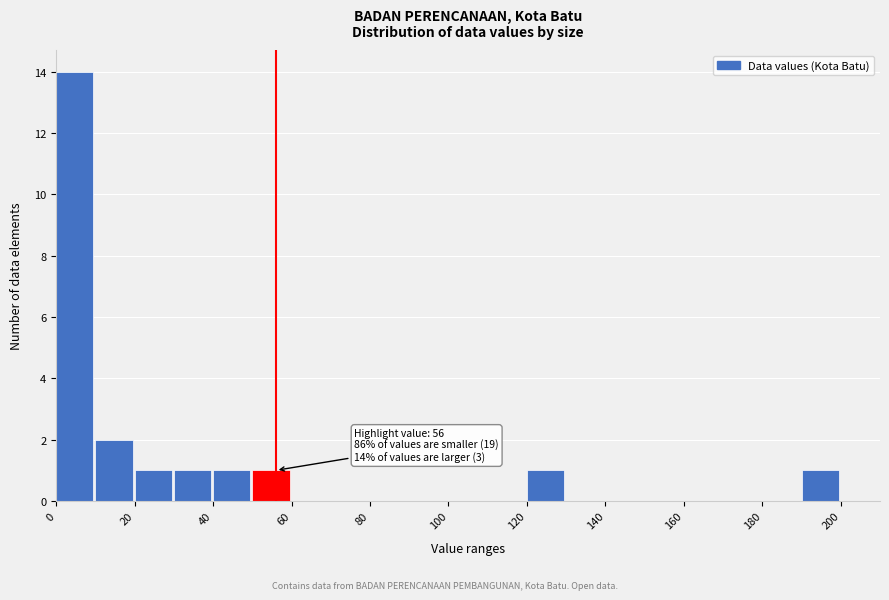

Over which range of the x-axis is the bar tallest?

0 to 10